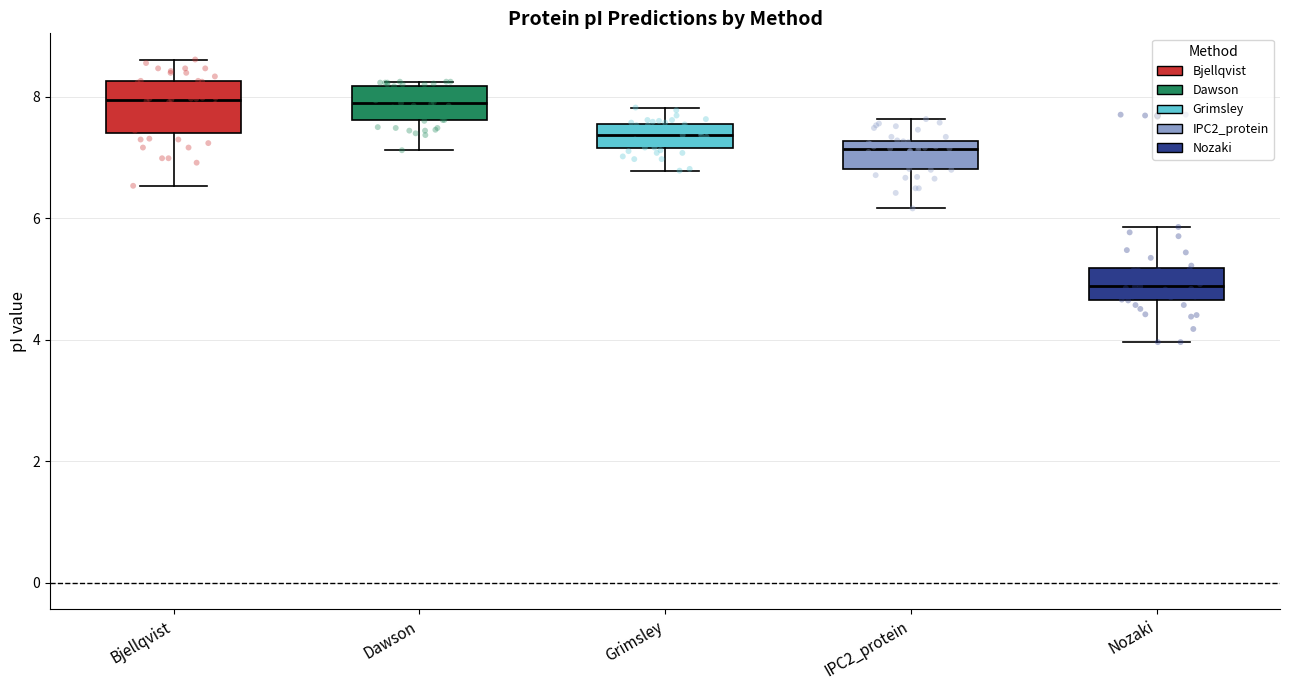

Reading left to right, read every box against the y-axis: the position of its median line, the range the box covers, and the ends of its whiskers. The values are not printed on the chart, so give them approximately, as read against the axis.

Bjellqvist: median 8.0, box 7.4 to 8.2, whiskers 6.6 to 8.6
Dawson: median 7.8, box 7.6 to 8.2, whiskers 7.2 to 8.2 (just above the box's upper edge)
Grimsley: median 7.4, box 7.2 to 7.6, whiskers 6.8 to 7.8
IPC2_protein: median 7.2 (just below the box's upper edge), box 6.8 to 7.2, whiskers 6.2 to 7.6
Nozaki: median 4.8, box 4.6 to 5.2, whiskers 4.0 to 5.8